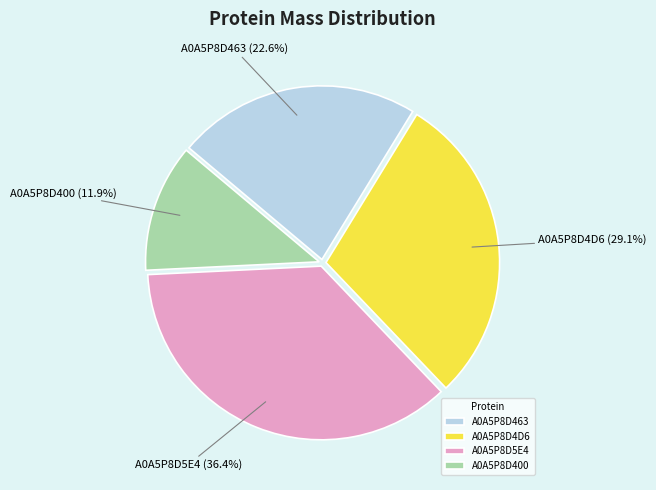

Count the number of slices in the pie.

4